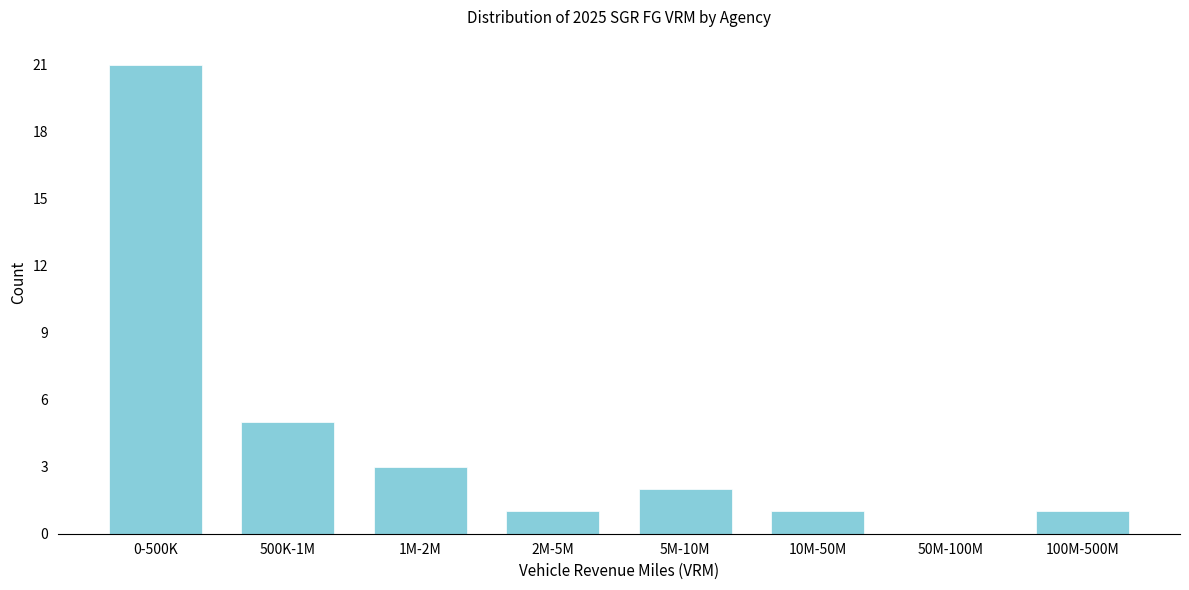

Reading left to right, extract all data points from this chart.

0-500K=21	500K-1M=5	1M-2M=3	2M-5M=1	5M-10M=2	10M-50M=1	50M-100M=0	100M-500M=1